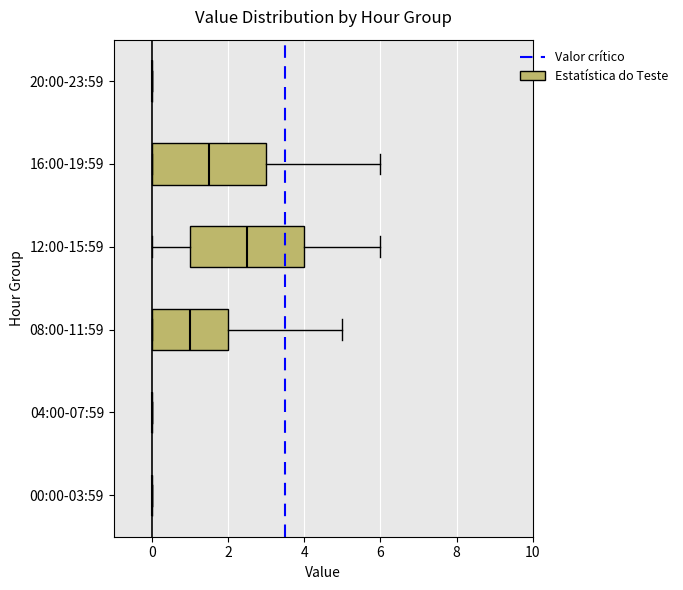

Reading bottom to top, transcribe this box plot: for each box, give where its median line is, the range the box spans, and where its two whiskers end, as read against the x-axis. The values are not printed on the chart, so give them approximately, as read against the axis.

00:00-03:59: box collapsed to a line at 0.0, whiskers 0.0 to 0.0
04:00-07:59: box collapsed to a line at 0.0, whiskers 0.0 to 0.0
08:00-11:59: median 1.0, box 0.0 to 2.0, whiskers 0.0 to 5.0
12:00-15:59: median 2.6, box 1.0 to 4.0, whiskers 0.0 to 6.0
16:00-19:59: median 1.6, box 0.0 to 3.0, whiskers 0.0 to 6.0
20:00-23:59: box collapsed to a line at 0.0, whiskers 0.0 to 0.0